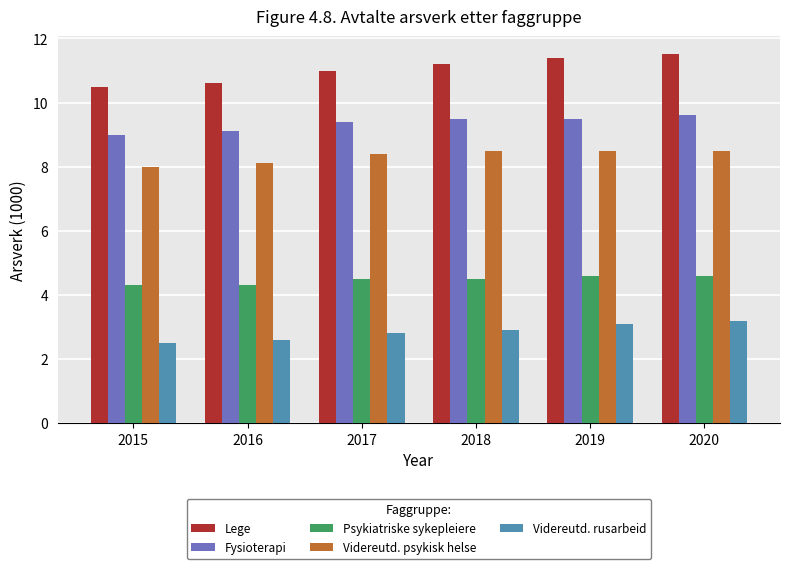

Reading left to right, extract all data points from this chart.

Lege: 2015=10.5	2016=10.6	2017=11.0	2018=11.2	2019=11.4	2020=11.5
Fysioterapi: 2015=9.0	2016=9.1	2017=9.4	2018=9.5	2019=9.5	2020=9.6
Psykiatriske sykepleiere: 2015=4.3	2016=4.3	2017=4.5	2018=4.5	2019=4.6	2020=4.6
Videreutd. psykisk helse: 2015=8.0	2016=8.1	2017=8.4	2018=8.5	2019=8.5	2020=8.5
Videreutd. rusarbeid: 2015=2.5	2016=2.6	2017=2.8	2018=2.9	2019=3.1	2020=3.2